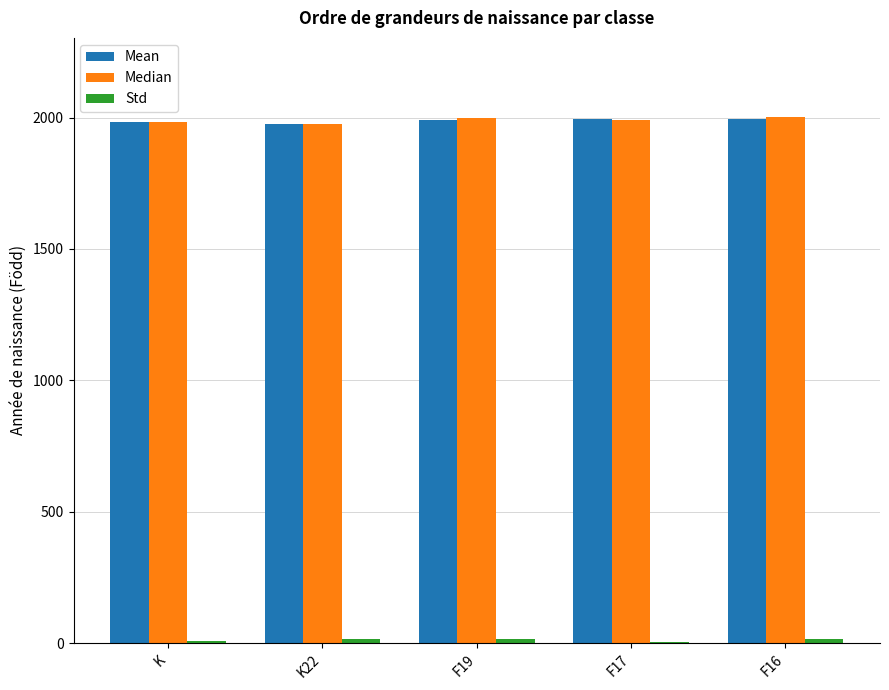

Is it true that Mean equals 1990.7 at F19?

True